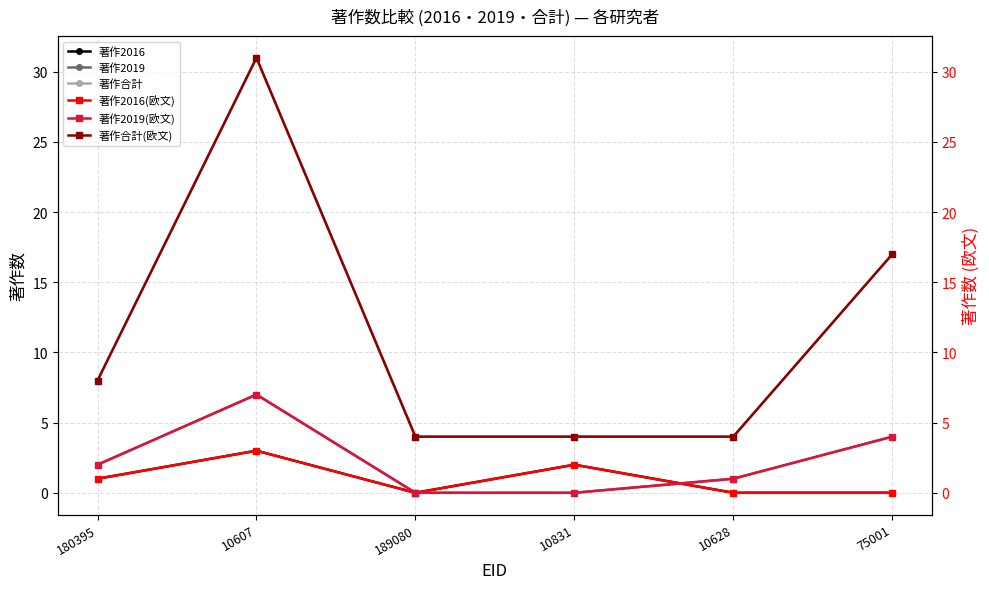

What is the difference between the second highest and minimum values in the 著作2019 series?

4